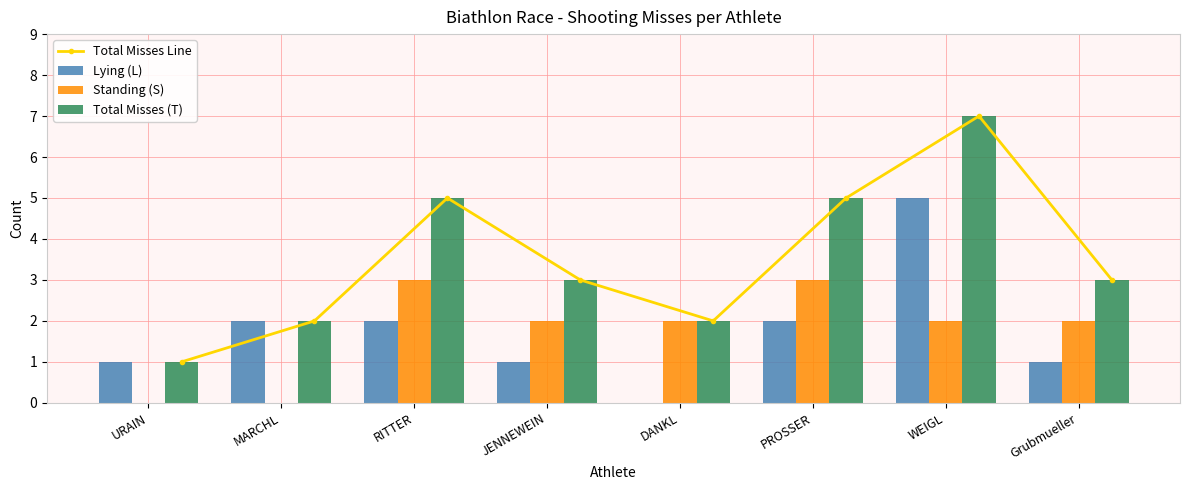

What value does the Lying (L) series have at JENNEWEIN?

1